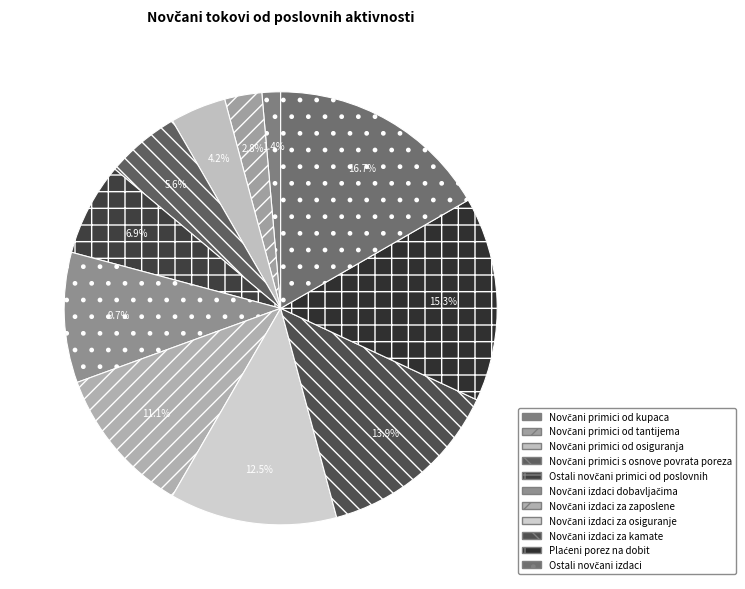

To the nearest percent, what portion does Novčani izdaci za zaposlene represent?

11%